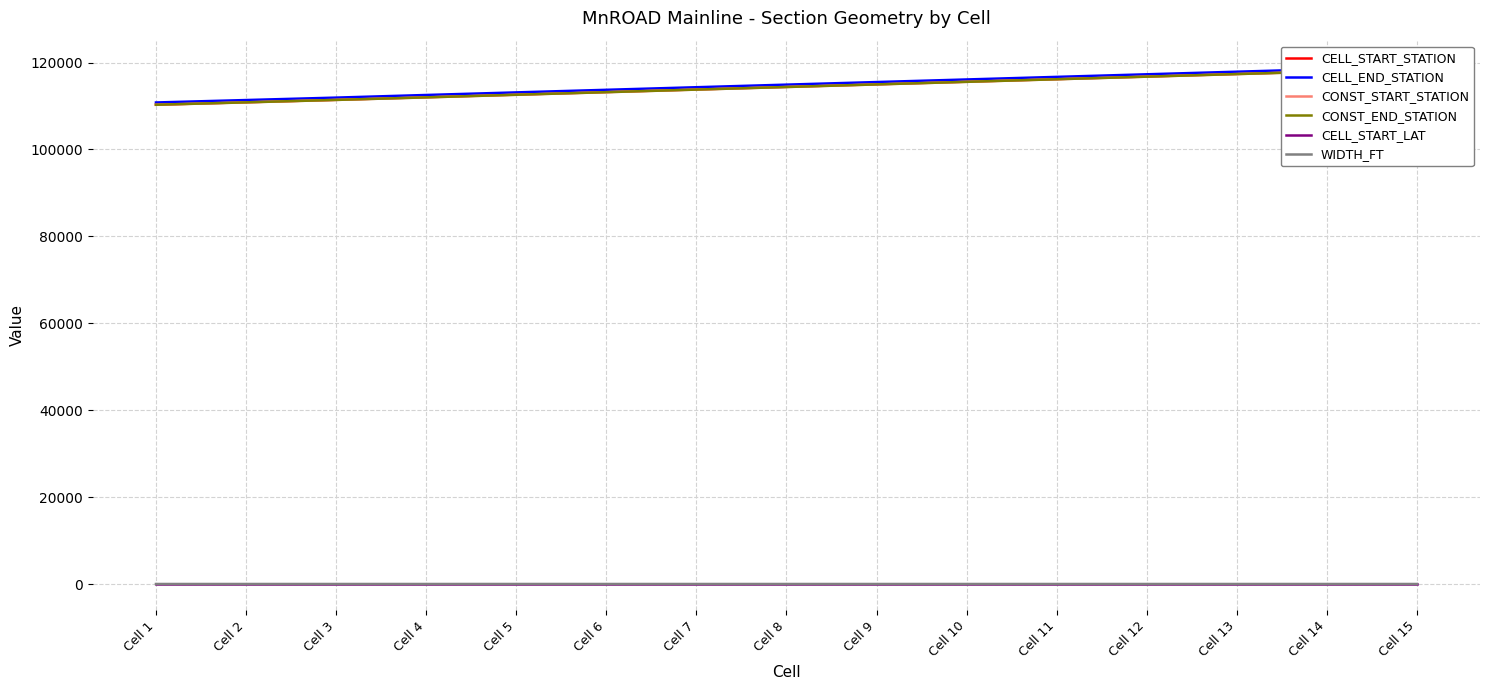

What are all the series names shown in the legend?

CELL_START_STATION, CELL_END_STATION, CONST_START_STATION, CONST_END_STATION, CELL_START_LAT, WIDTH_FT